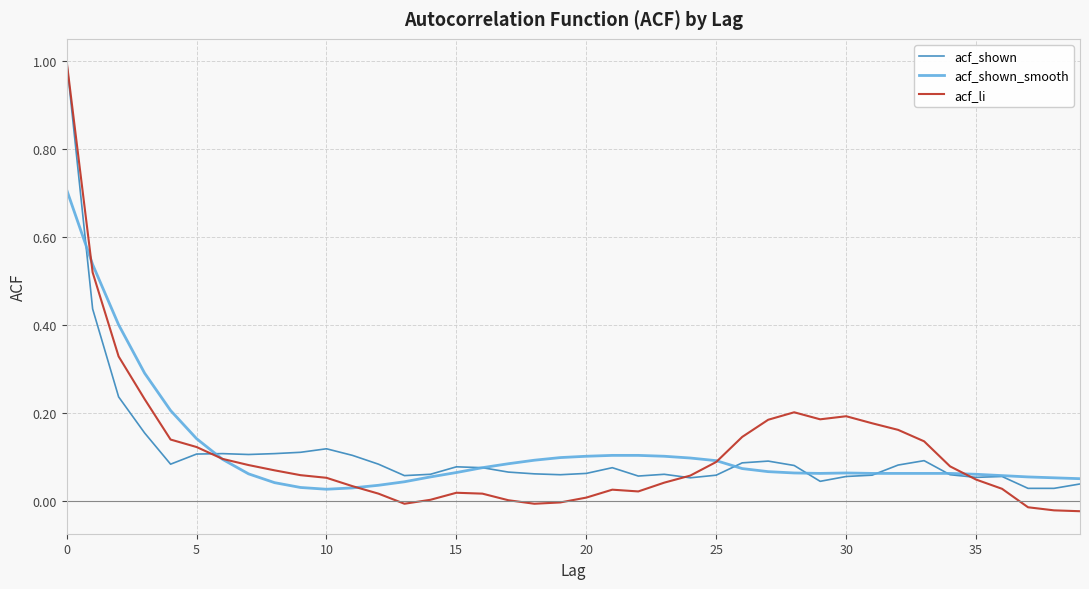

Which series has the largest range (max minus min)?

acf_li